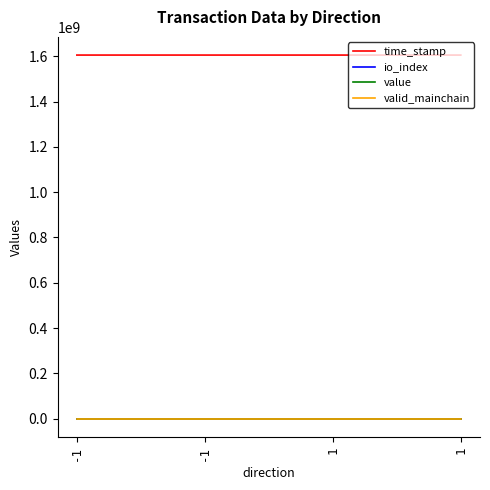

Which label corresponds to the largest value in the chart?

-1